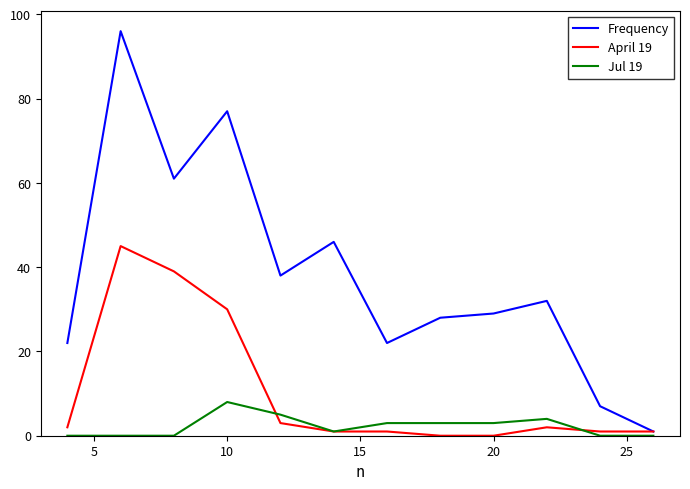

How many series are shown in this chart?

3